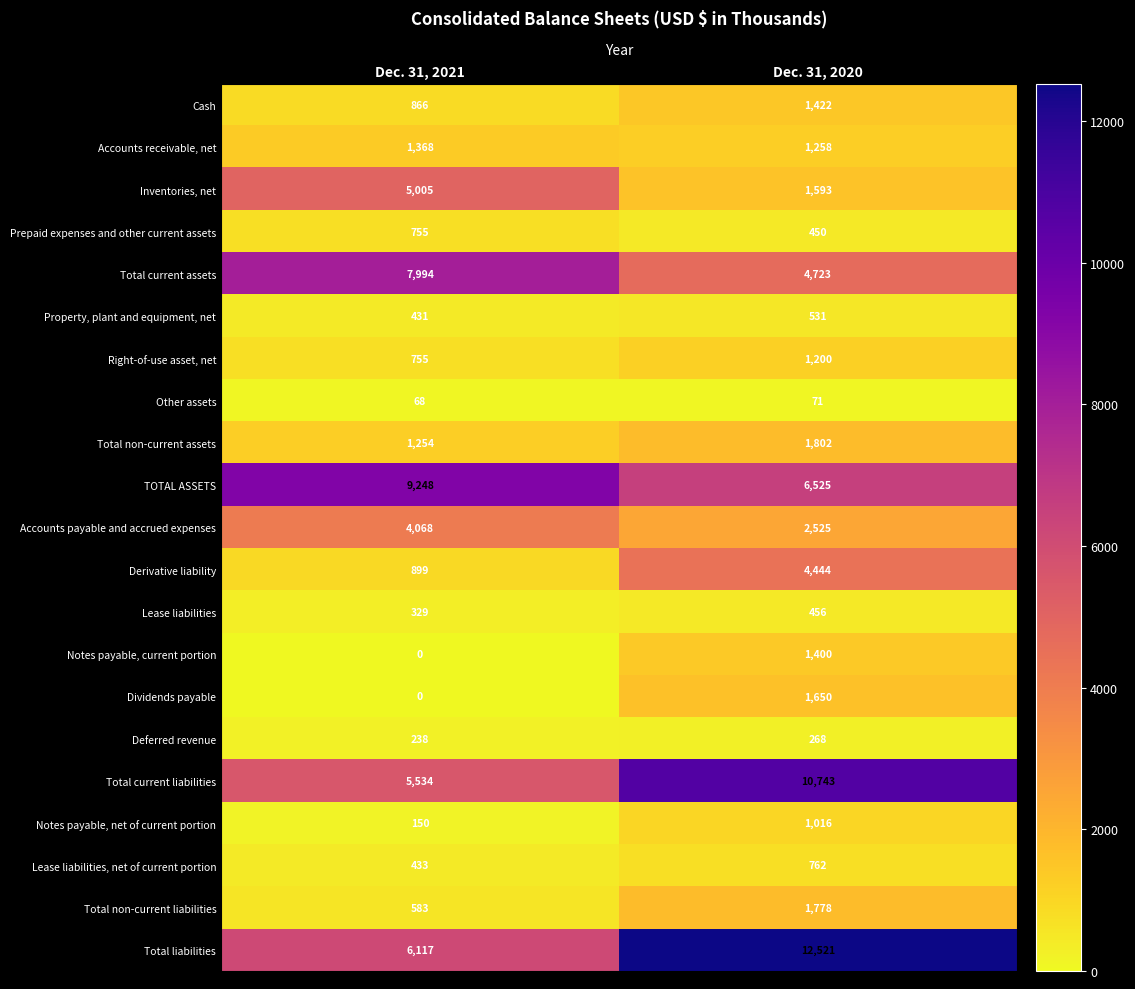

Rank the series at Dec. 31, 2020 from highest to lowest value.

Total liabilities, Total current liabilities, TOTAL ASSETS, Total current assets, Derivative liability, Accounts payable and accrued expenses, Total non-current assets, Total non-current liabilities, Dividends payable, Inventories, net, Cash, Notes payable, current portion, Accounts receivable, net, Right-of-use asset, net, Notes payable, net of current portion, Lease liabilities, net of current portion, Property, plant and equipment, net, Lease liabilities, Prepaid expenses and other current assets, Deferred revenue, Other assets